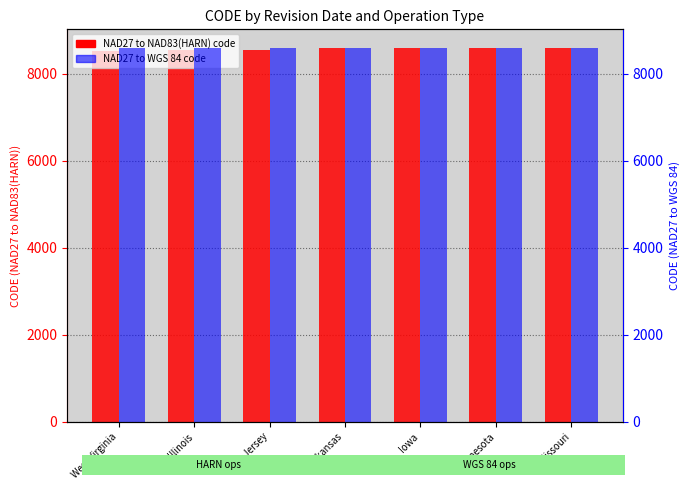

Reading right to left, transcribe all the data shown in this chart.

NAD27 to NAD83(HARN): Missouri=8589	Minnesota=8588	Iowa=8587	Arkansas=8586	New Jersey=8554	Illinois=8553	West Virginia=8514
NAD27 to WGS 84: Missouri=8595	Minnesota=8594	Iowa=8593	Arkansas=8592	New Jersey=8591	Illinois=8590	West Virginia=8585